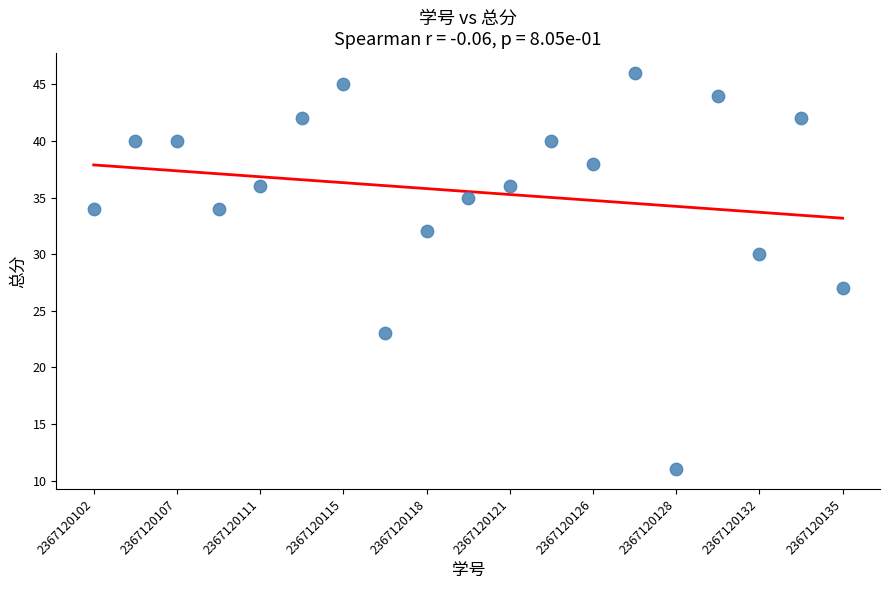

What Y value in the scatter plot is closest to 28?

27